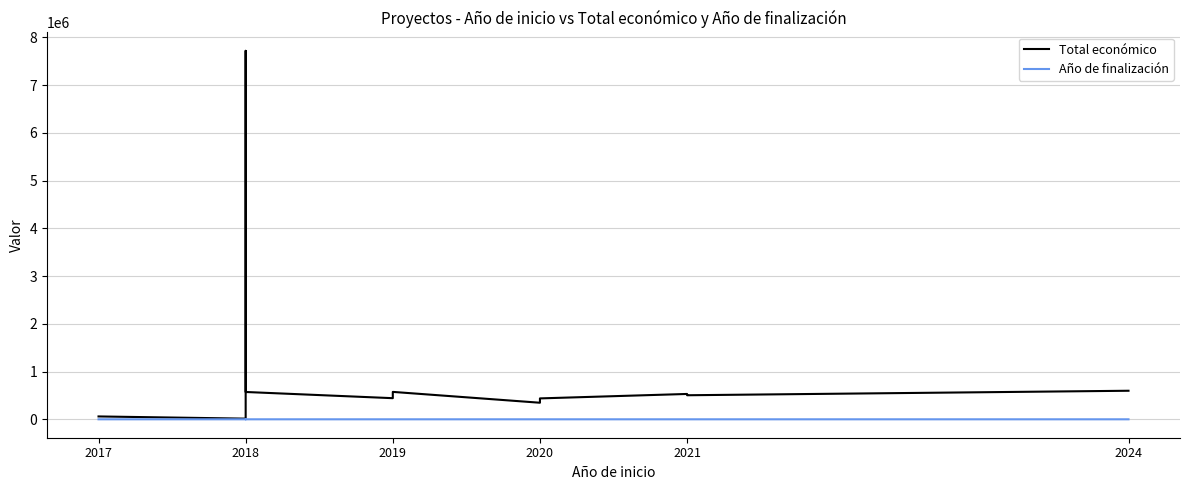

True or false: Año de finalización and Total económico intersect in this chart.

False